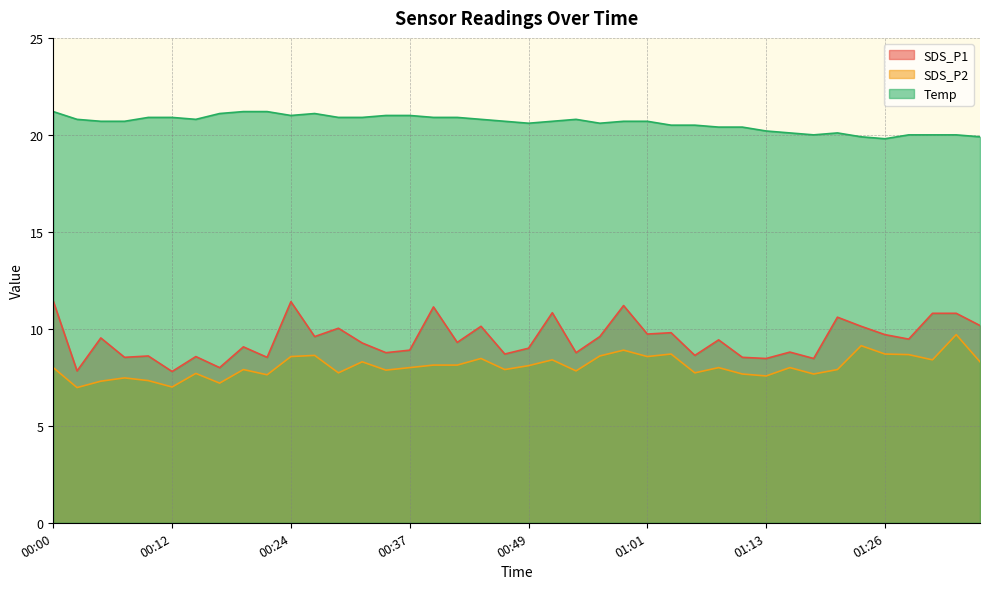

How many data points in Temp are above 20?

33